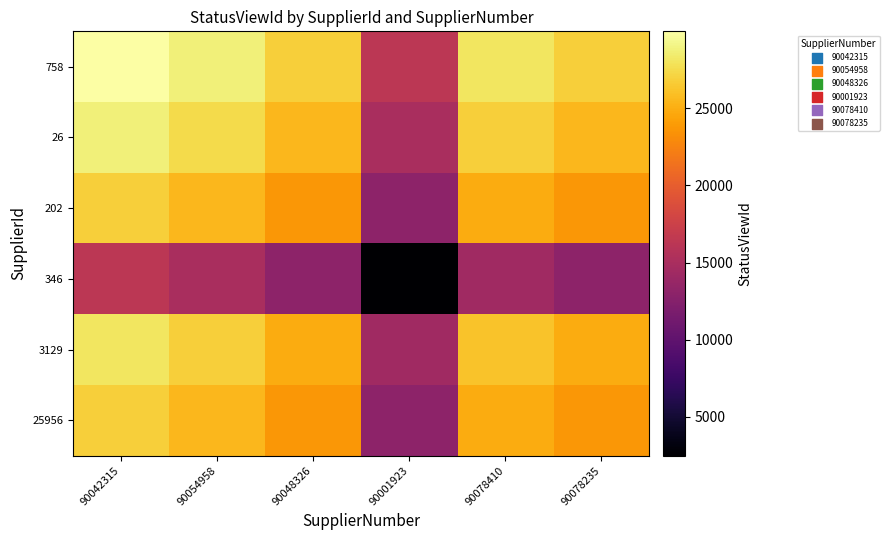

Which series has the largest total across all categories?

758